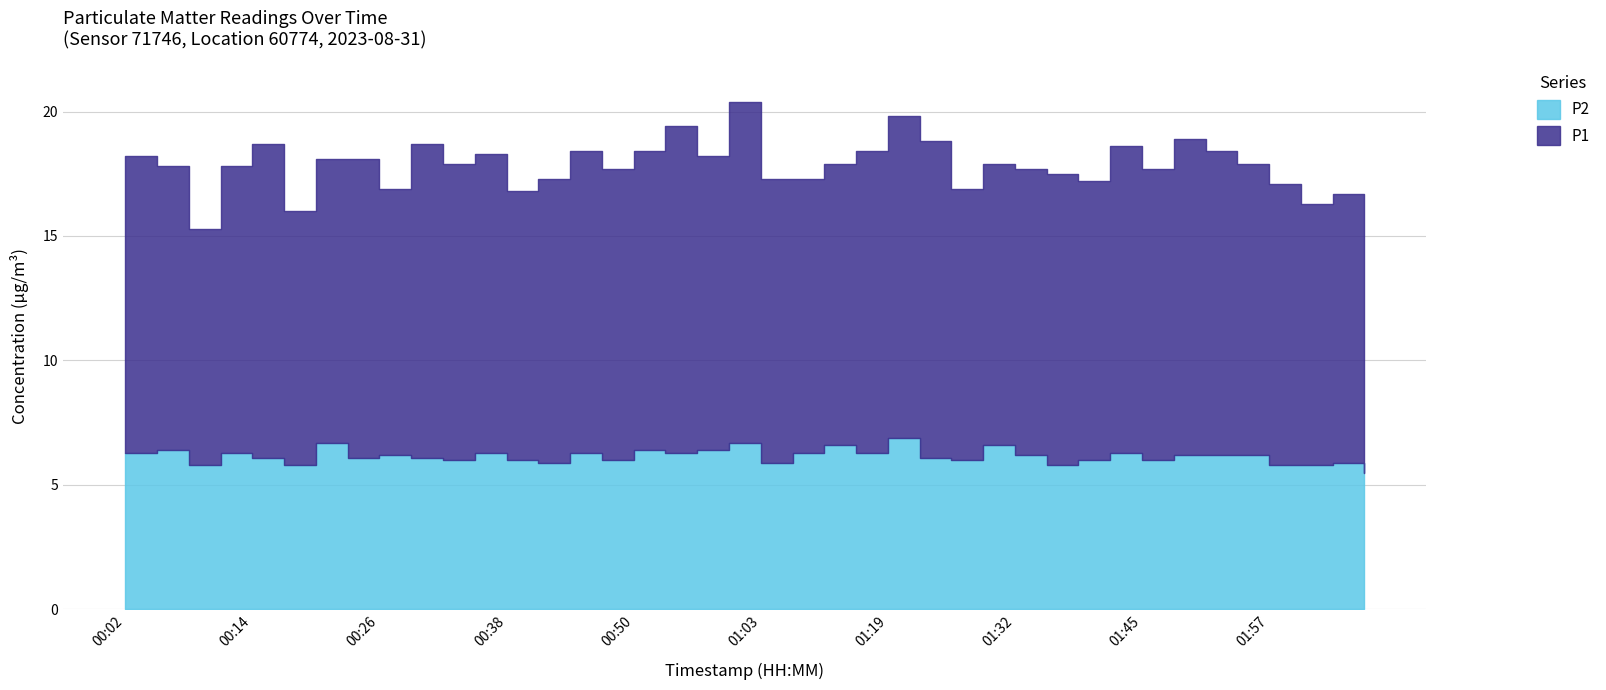

What is the sum of the P1 values at 01:16 and 01:03?

23.5